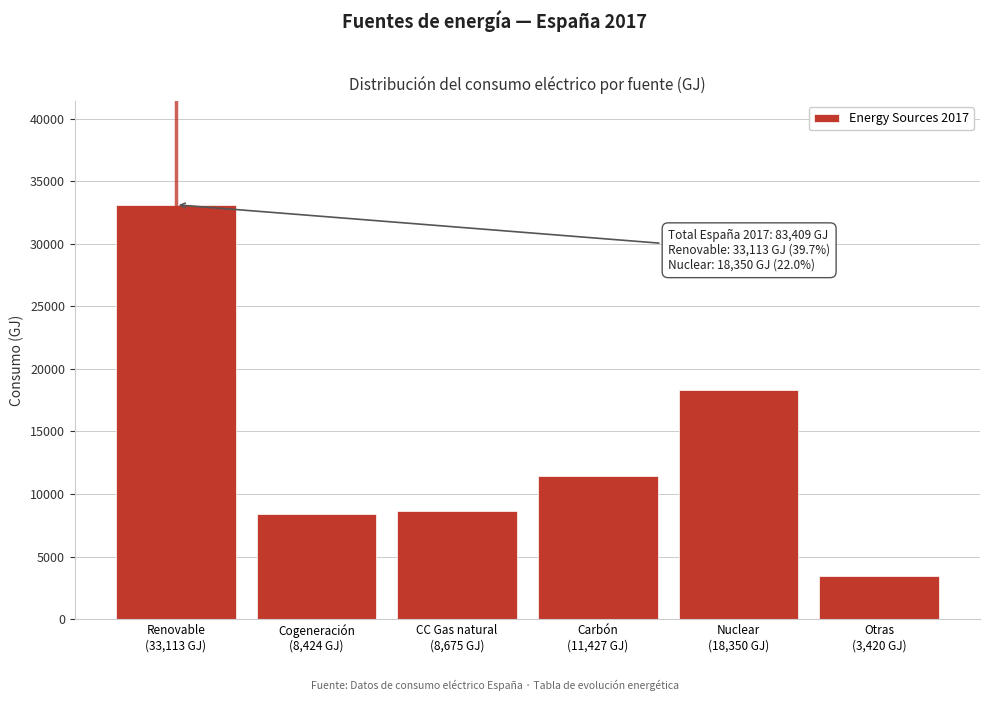

What is the sum of all values?

83409